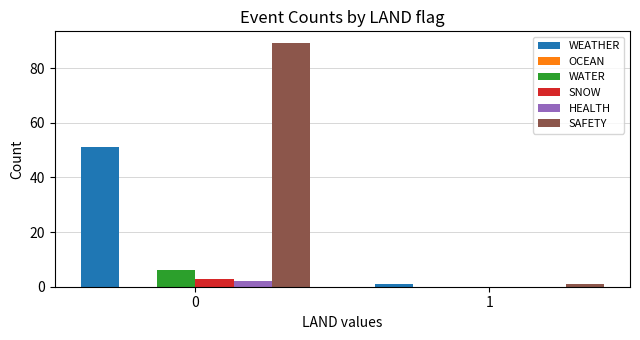

Reading left to right, extract all data points from this chart.

WEATHER: 0=51	1=1
WATER: 0=6	1=0
SNOW: 0=3	1=0
HEALTH: 0=2	1=0
SAFETY: 0=89	1=1